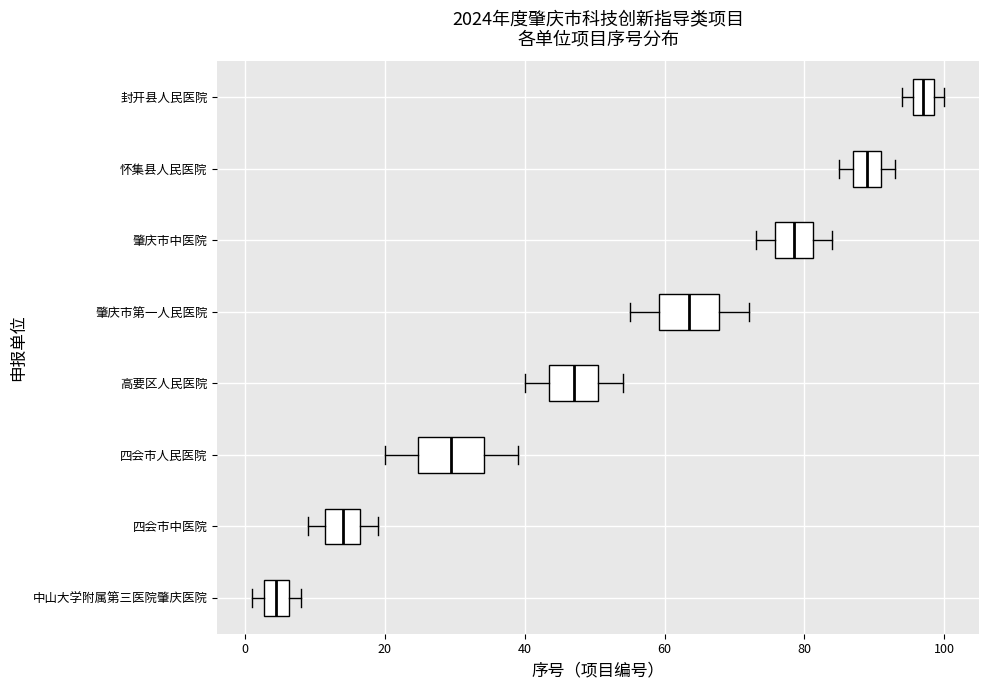

Where is the right edge of the box for 四会市人民医院 on the x-axis? The values are not printed on the chart, so give them approximately, as read against the axis.

34